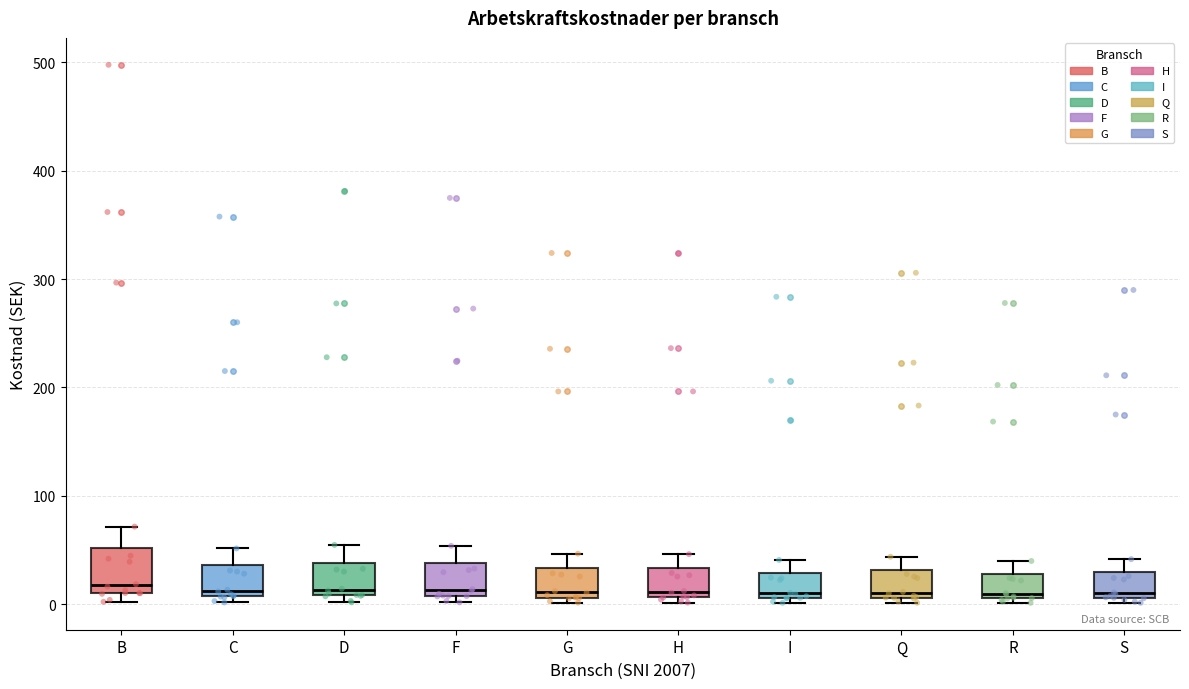

Comparing the boxes themselves (not the whiskers), which one is the tallest?

B